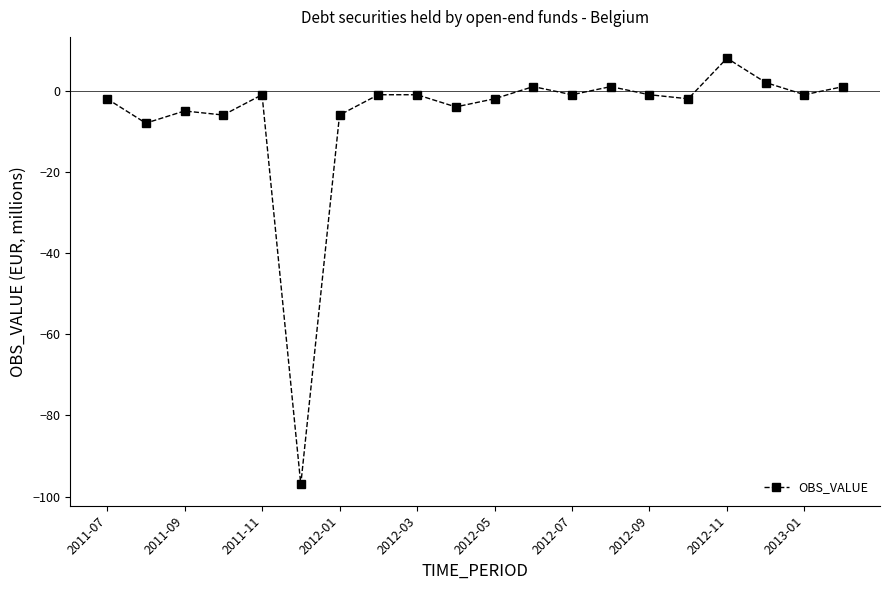

What is the minimum value shown in the chart?

-97